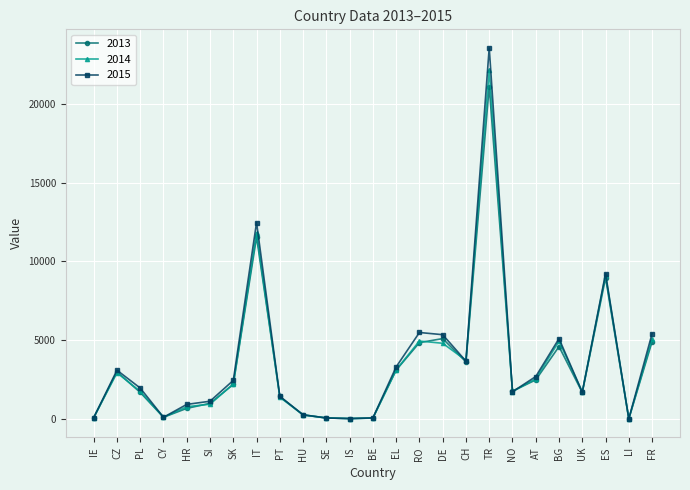

What is the average value of the 2013 series?

3380